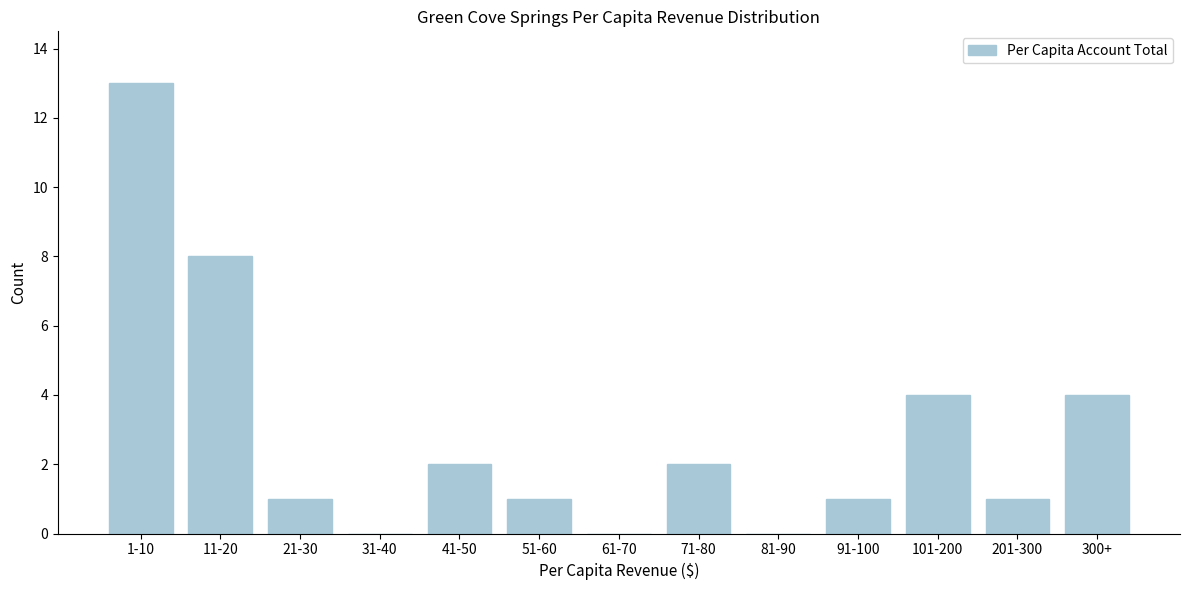

Reading left to right, what are all the values shown in this chart?

1-10=13	11-20=8	21-30=1	31-40=0	41-50=2	51-60=1	61-70=0	71-80=2	81-90=0	91-100=1	101-200=4	201-300=1	300+=4